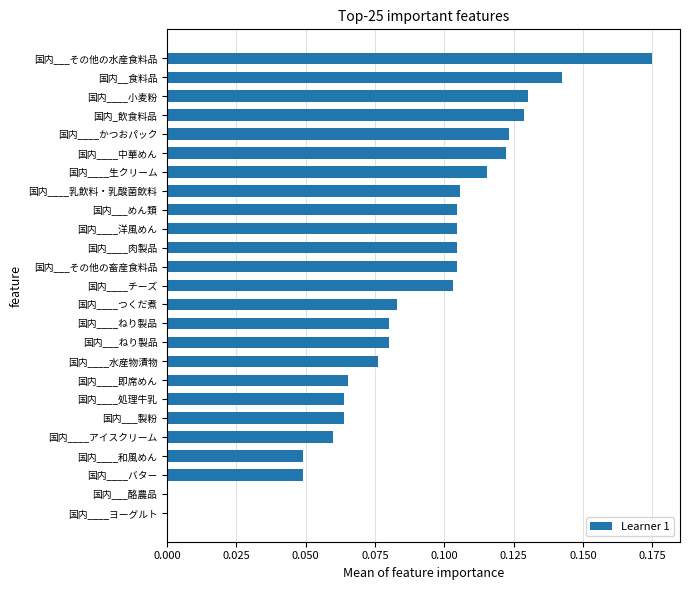

Between 国内____チーズ and 国内____生クリーム, which is larger?

国内____生クリーム